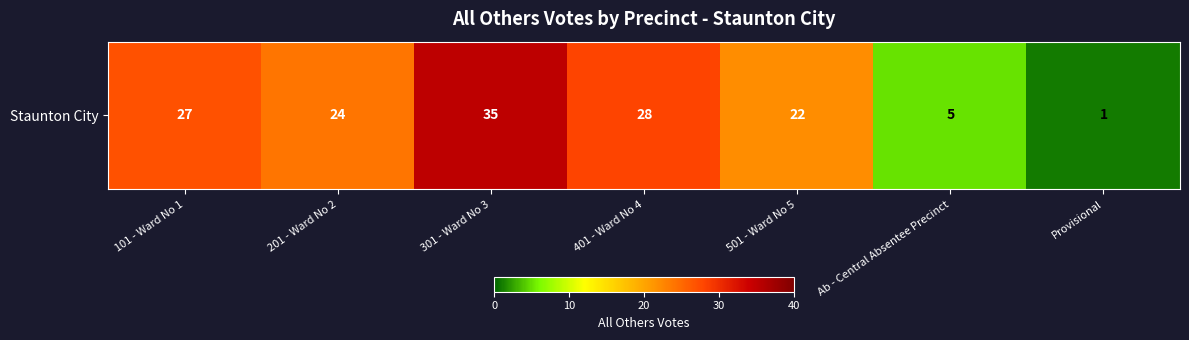

Read the value at 301 - Ward No 3.

35